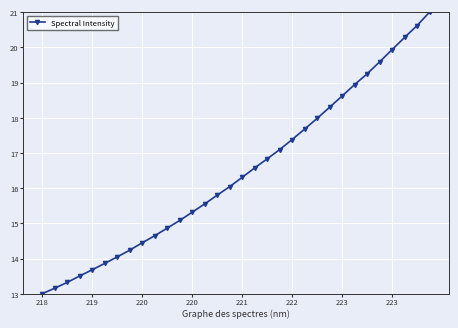

Is this an area chart (filled region under the line)?

No